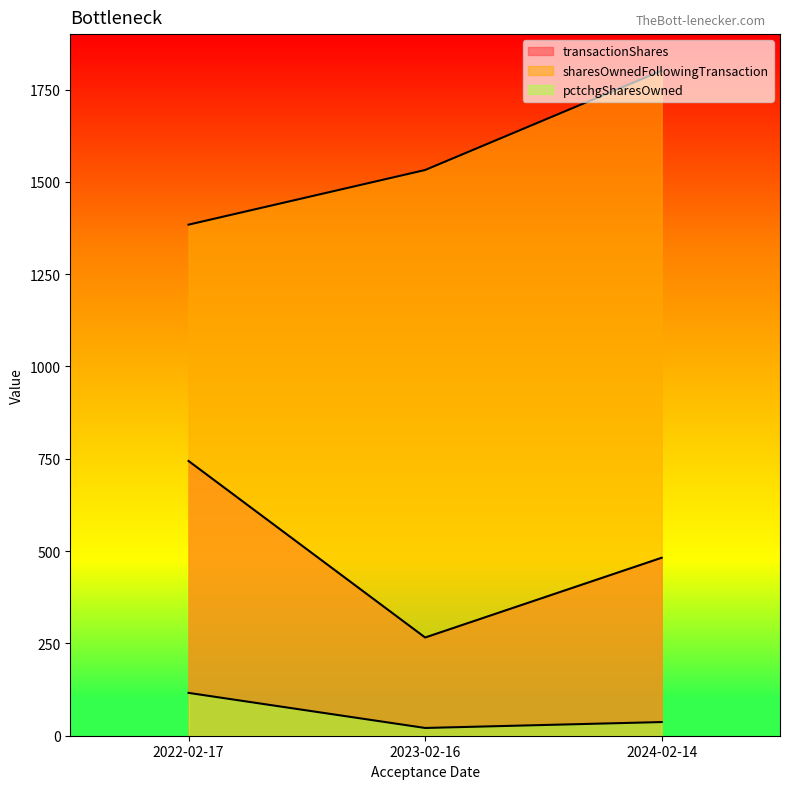

What is the label of the 1st point from the right?

2024-02-14